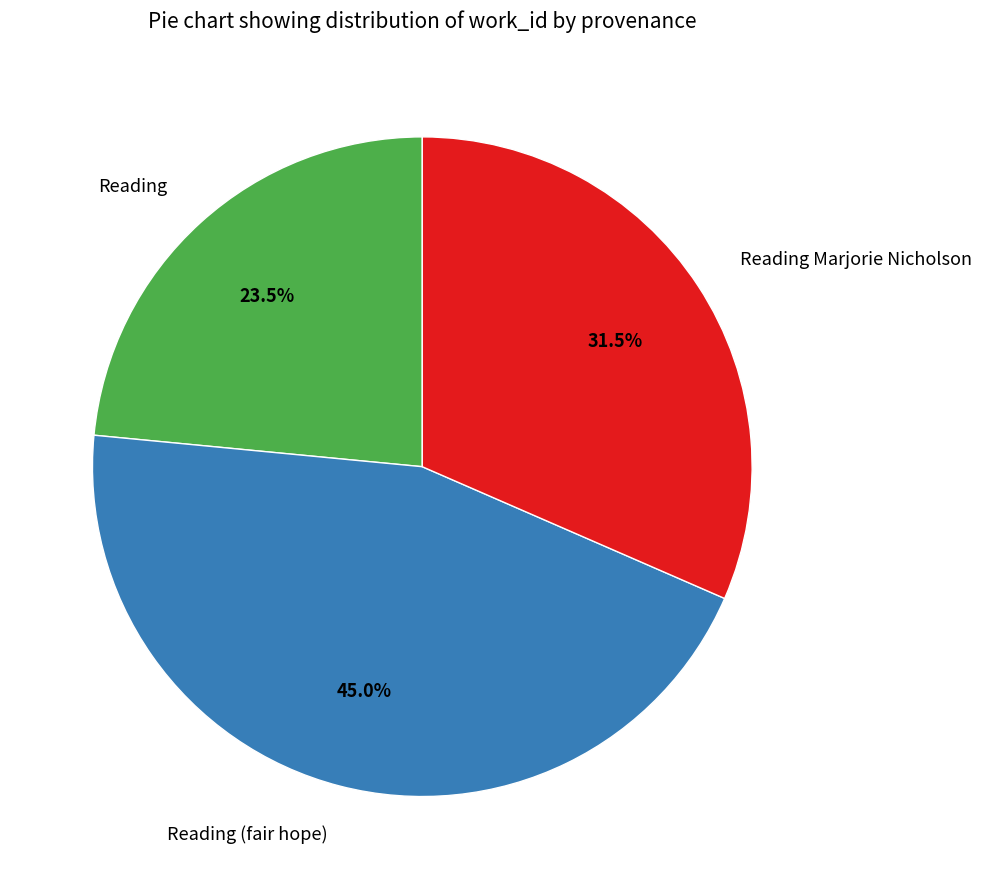

To the nearest percent, what is the combined percentage of Reading (fair hope) and Reading?

68%